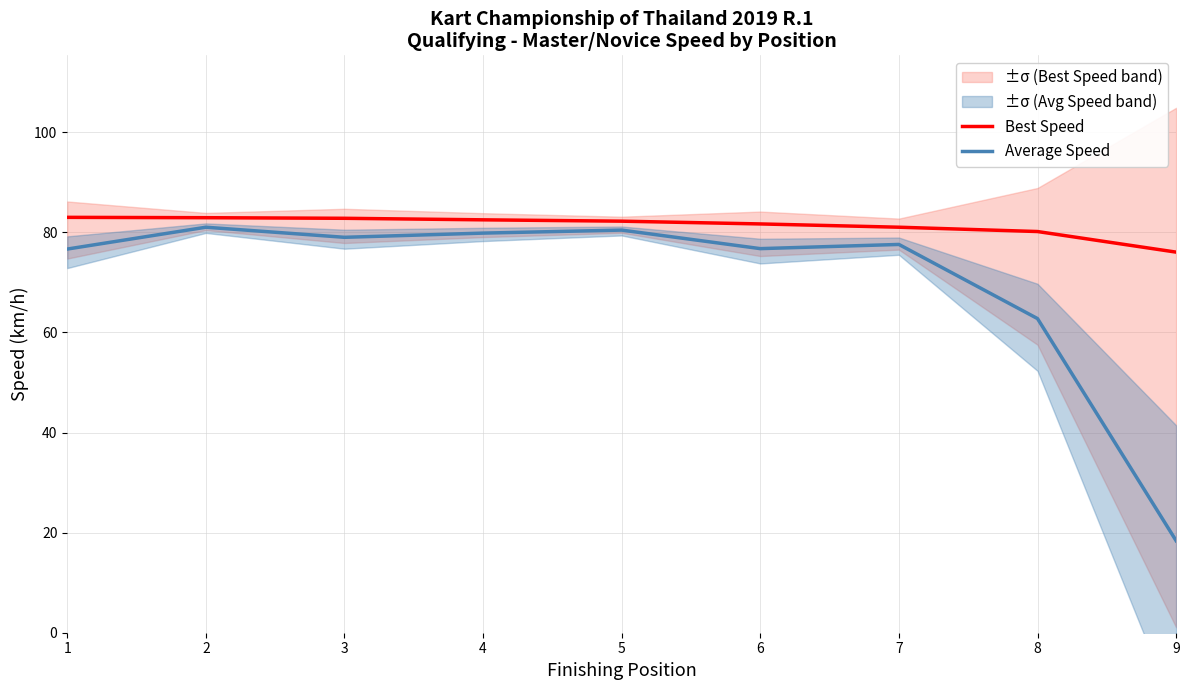

Does the chart have visible grid lines?

Yes